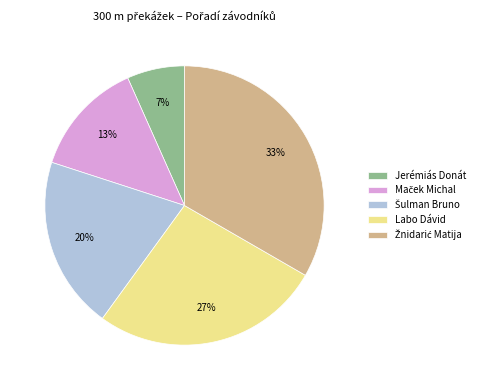

What is the smallest slice in the pie chart?

Jerémiás Donát